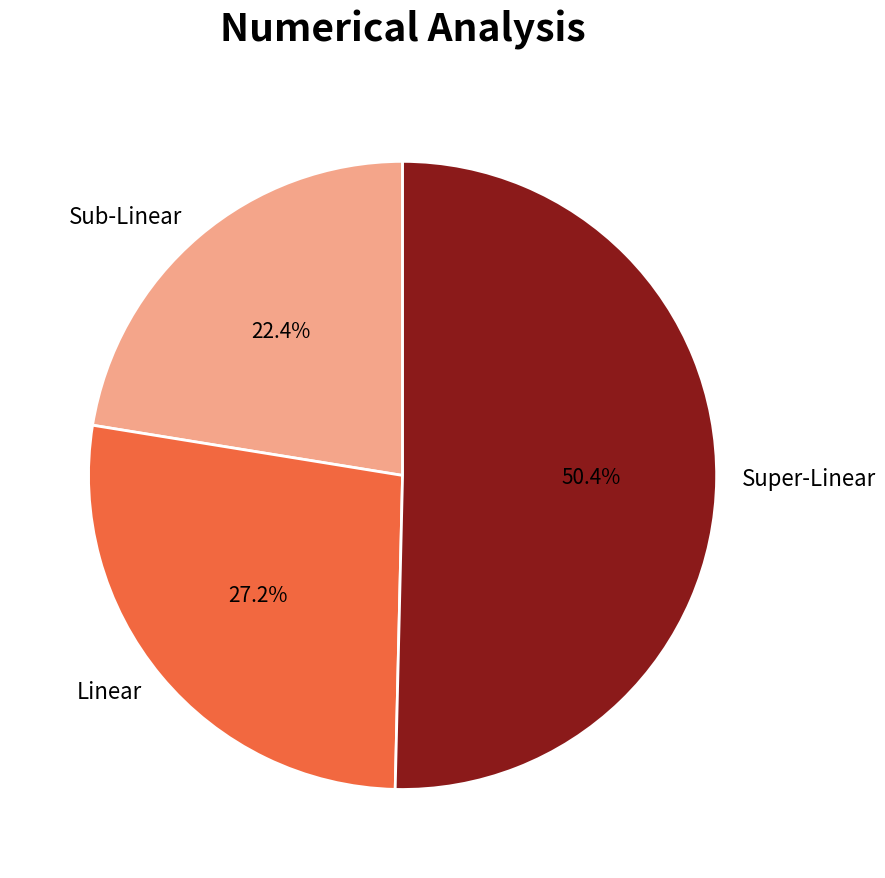

Which category has the smallest portion of the pie?

Sub-Linear